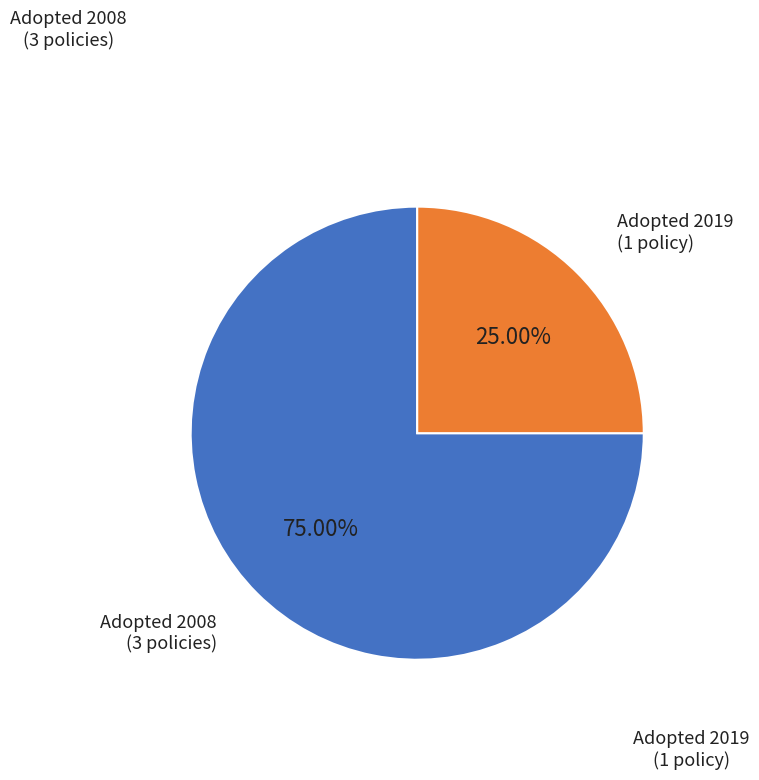

Is there a majority slice in this chart?

Yes